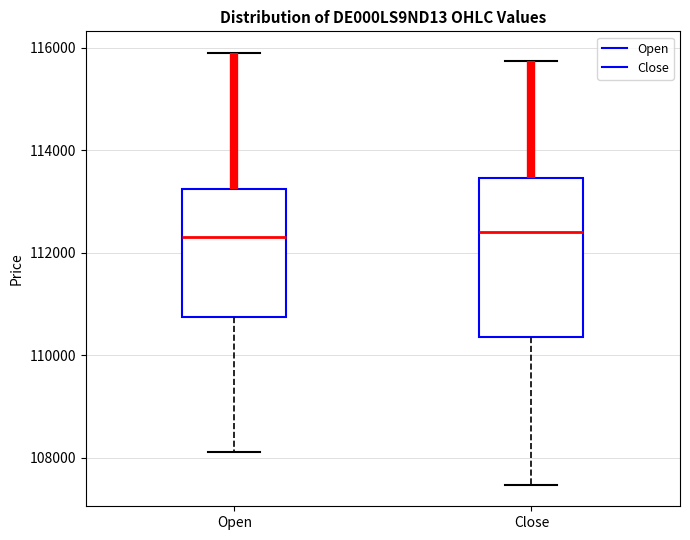

Comparing the boxes themselves (not the whiskers), which one is the tallest?

Close